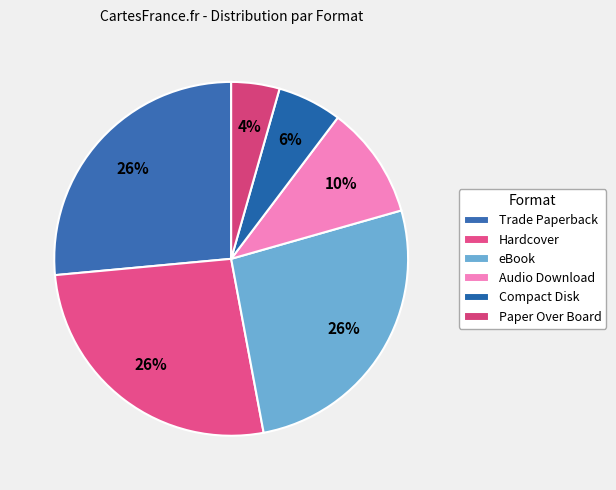

How many slices are in this pie chart?

6